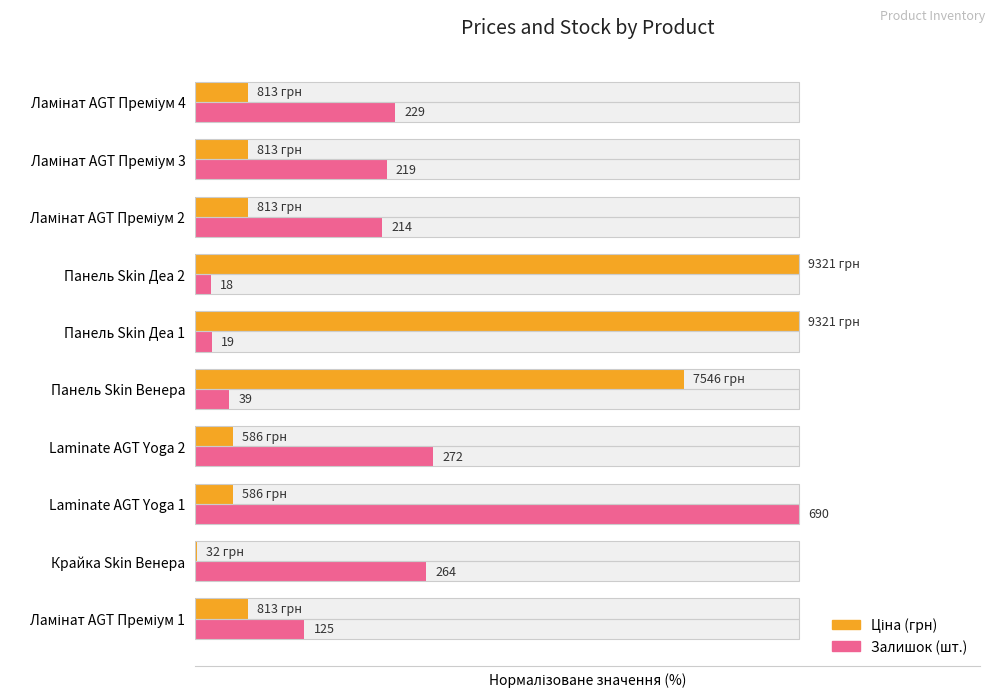

How many bars are there in total?

20